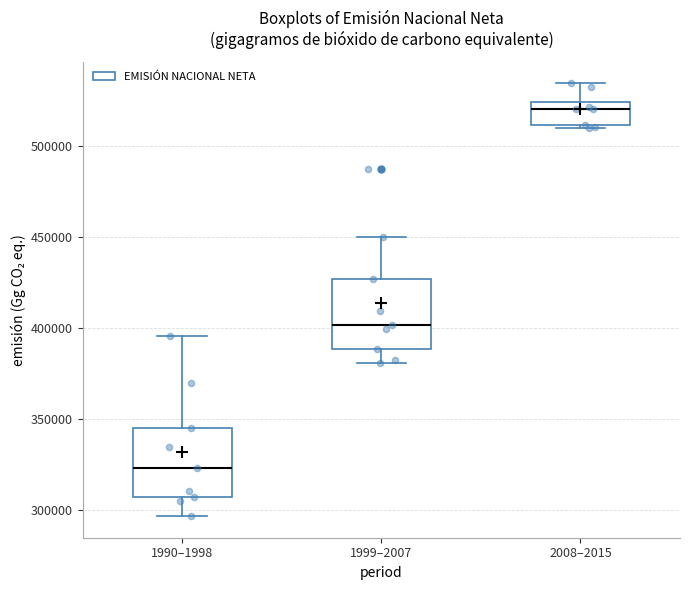

Reading left to right, transcribe this box plot: for each box, give where its median line is, the range the box spans, and where its two whiskers end, as read against the y-axis. The values are not printed on the chart, so give them approximately, as read against the axis.

1990–1998: median 325000, box 305000 to 345000, whiskers 295000 to 395000
1999–2007: median 400000, box 390000 to 425000, whiskers 380000 to 450000
2008–2015: median 520000, box 510000 to 525000, whiskers 510000 (just below the box's lower edge) to 535000